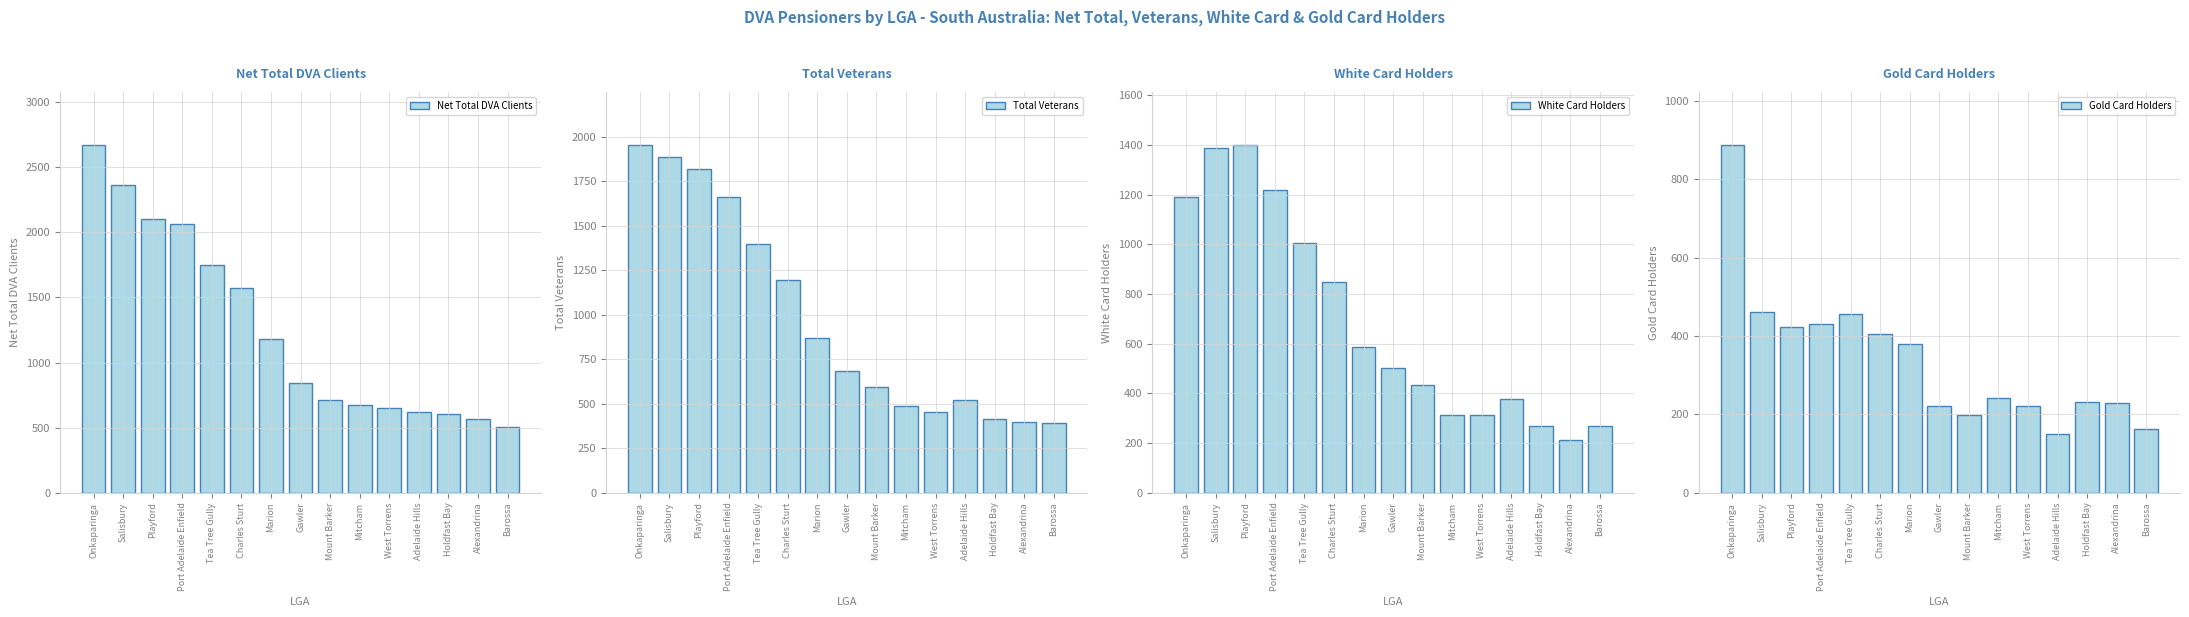

List the labels in order of Total Veterans value, largest first.

Onkaparinga, Salisbury, Playford, Port Adelaide Enfield, Tea Tree Gully, Charles Sturt, Marion, Gawler, Mount Barker, Adelaide Hills, Mitcham, West Torrens, Holdfast Bay, Alexandrina, Barossa